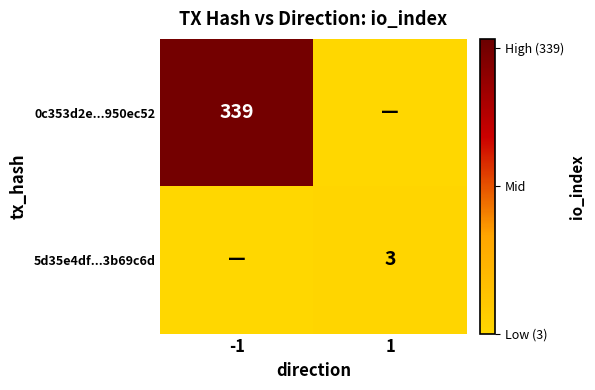

Is it true that 5d35e4df...3b69c6d equals 5 at 1?

False